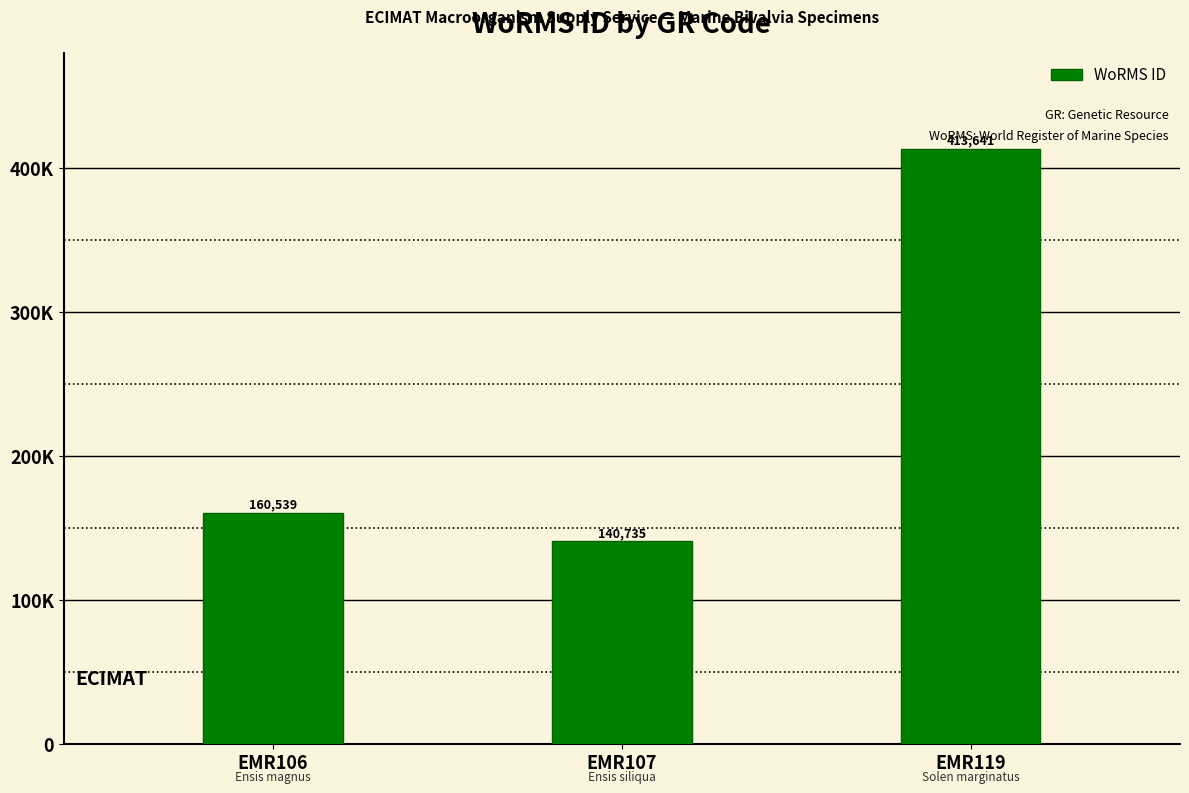

The value at EMR119 is 413641. True or false?

True